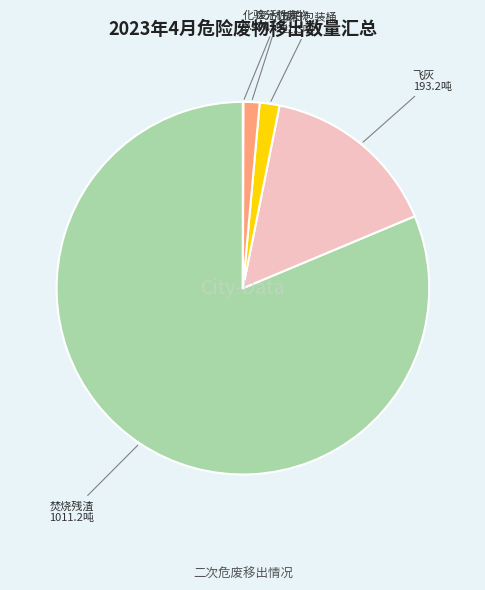

Does any single category account for the majority?

Yes